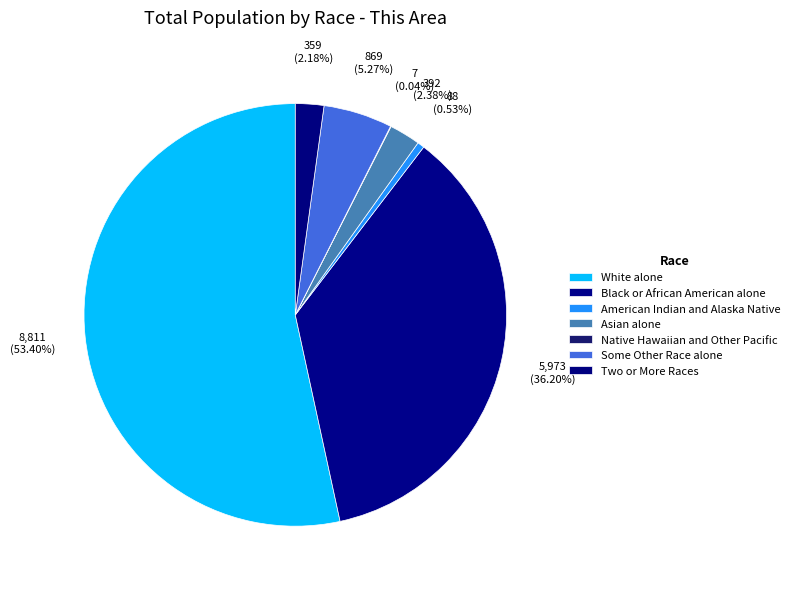

Which category has the smallest portion of the pie?

Native Hawaiian and Other Pacific